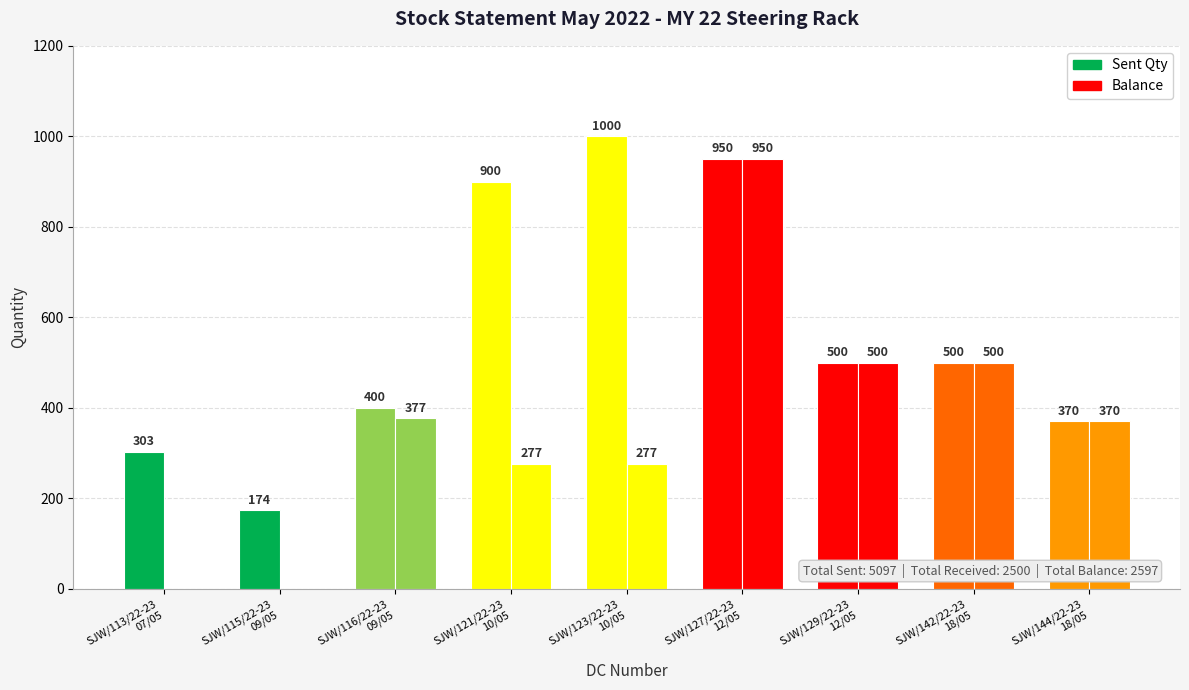

At which label is Sent Qty closest to 587?

SJW/129/22-23
12/05